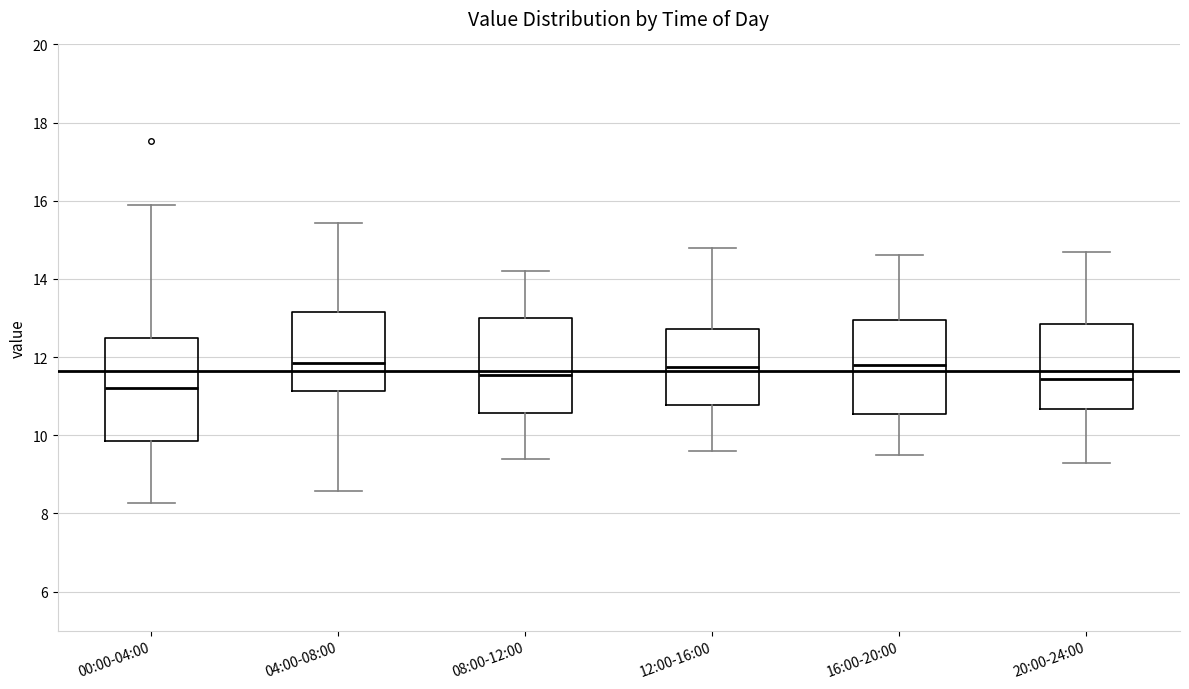

Which box is the tallest, from its lower edge to its upper edge?

00:00-04:00